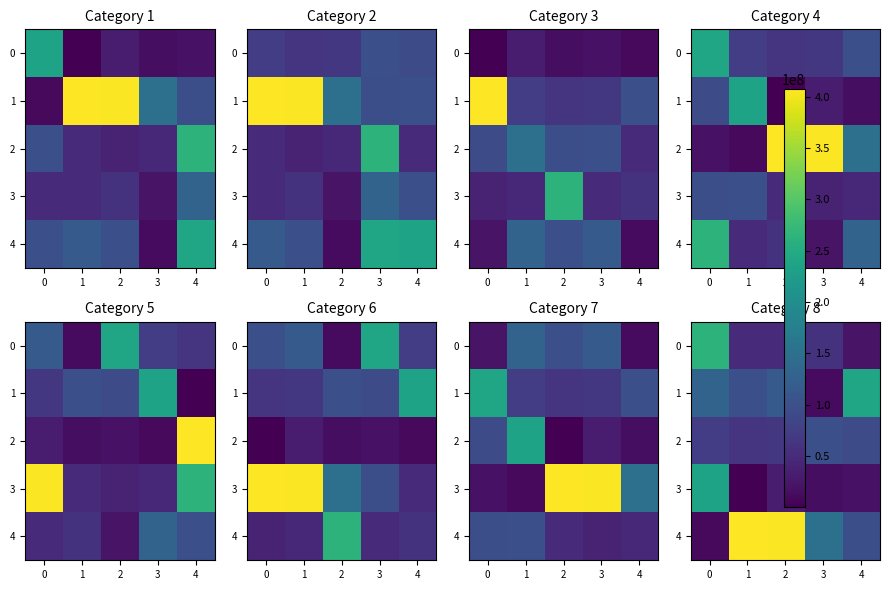

Is the value of 2 at 3 greater than the value of 4 at 1?

No